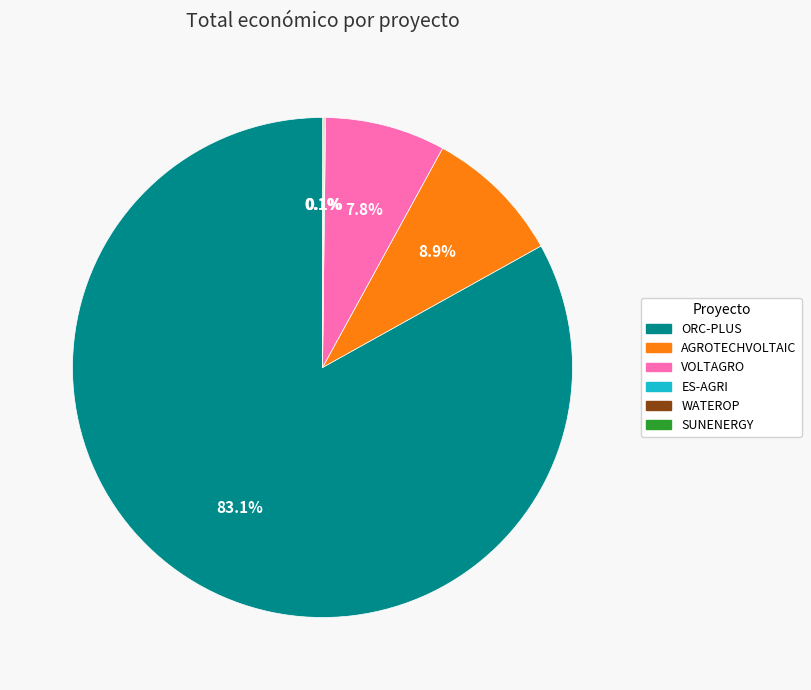

To the nearest percent, what is the difference between the largest and smallest slice percentages?

83%